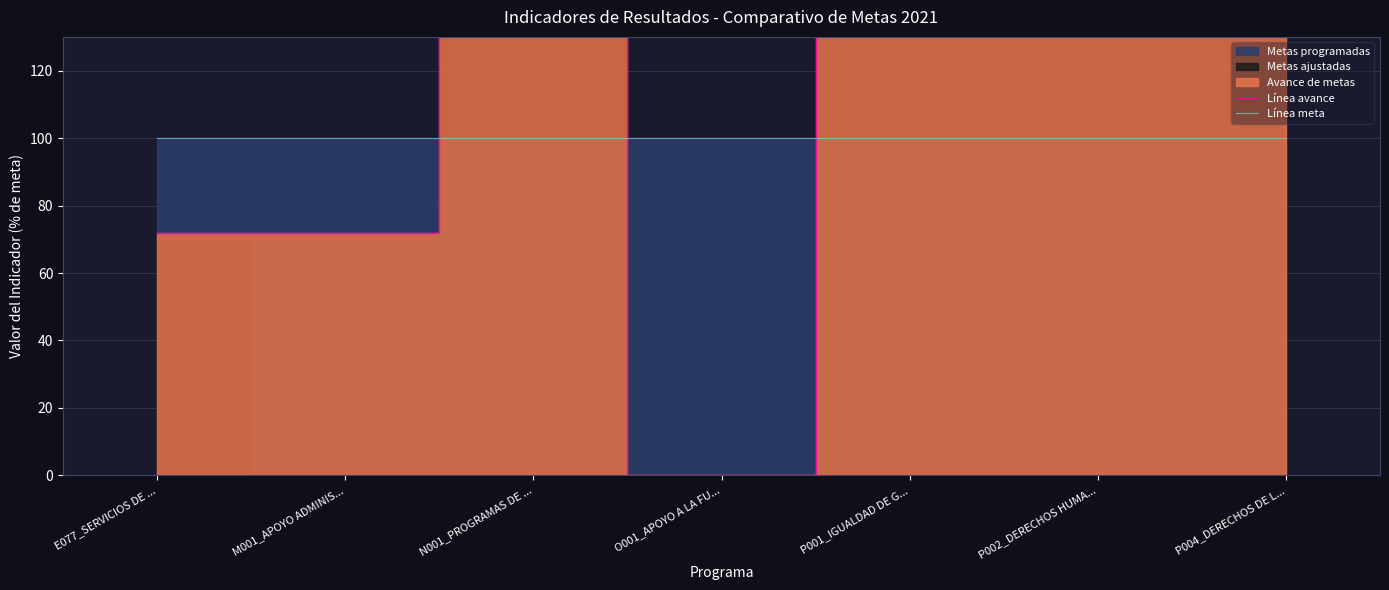

At how many categories does at least one series exceed 3989?

4